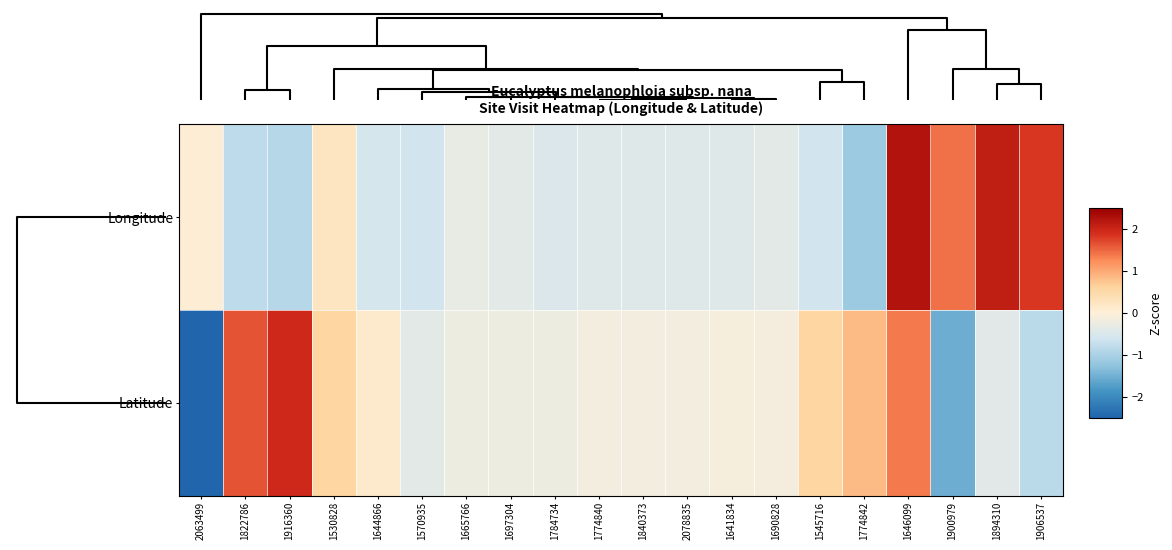

What is the spread (max minus min) of values at 1916360?

2.8